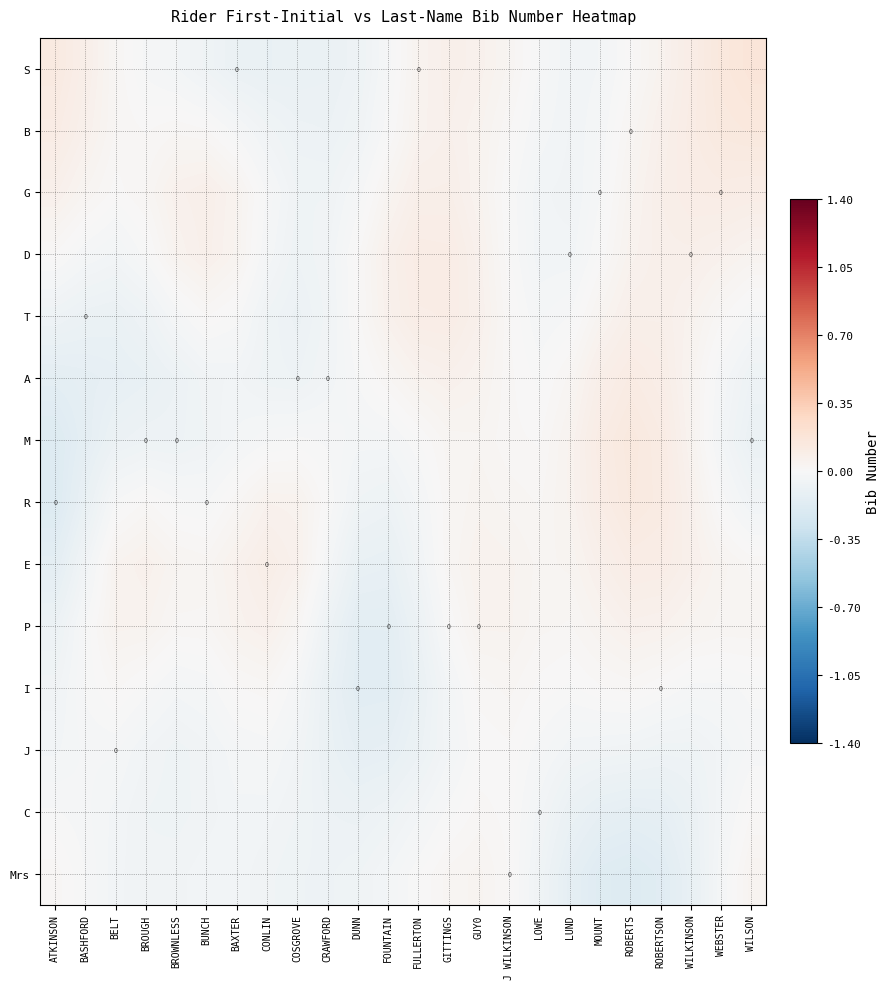

What is the maximum value shown in the chart?

0.2